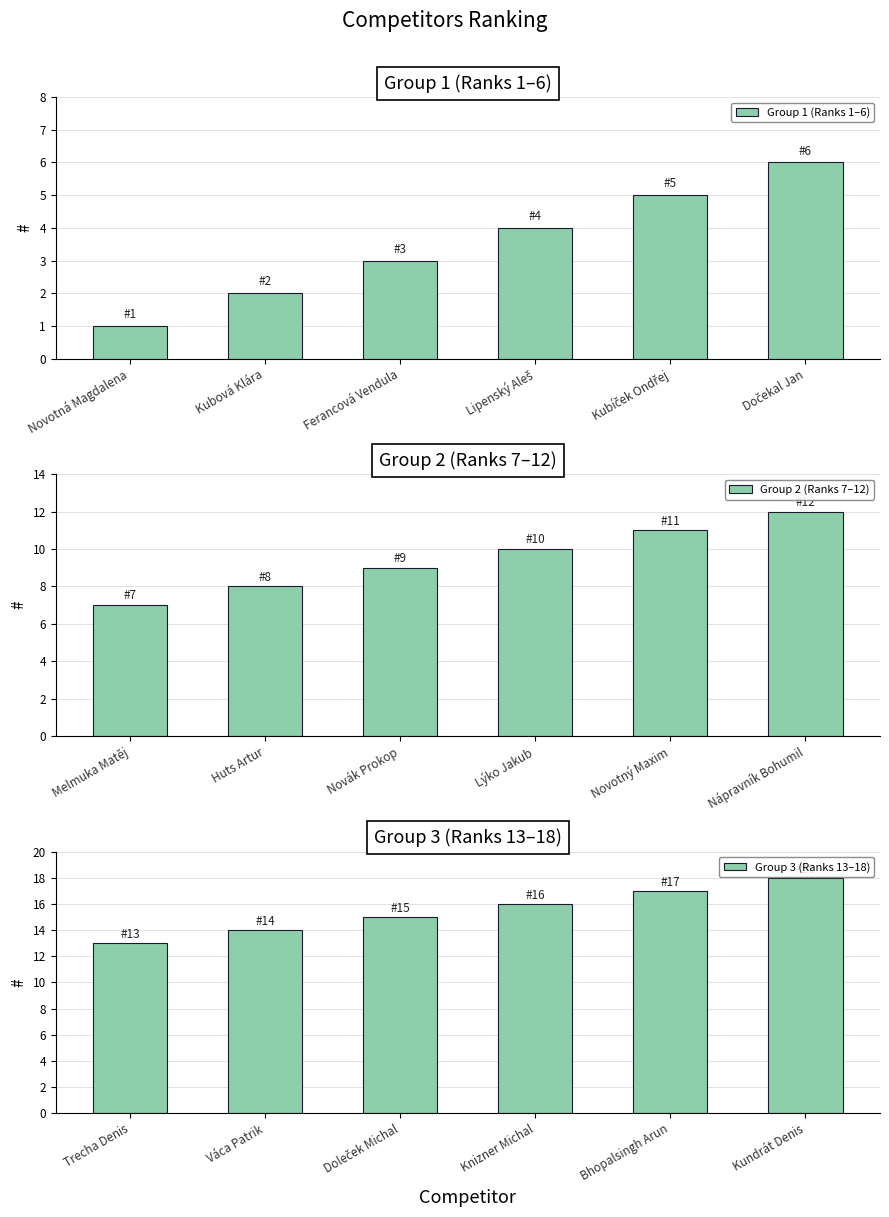

What are all the series names shown in the legend?

Group 1 (Ranks 1–6), Group 2 (Ranks 7–12), Group 3 (Ranks 13–18)